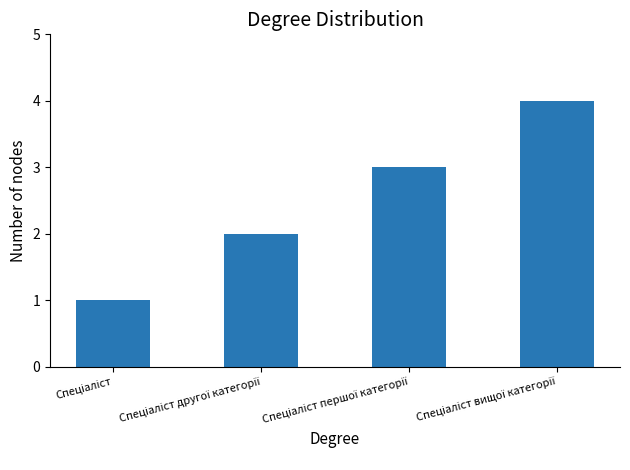

What is the difference between the maximum and minimum values?

3